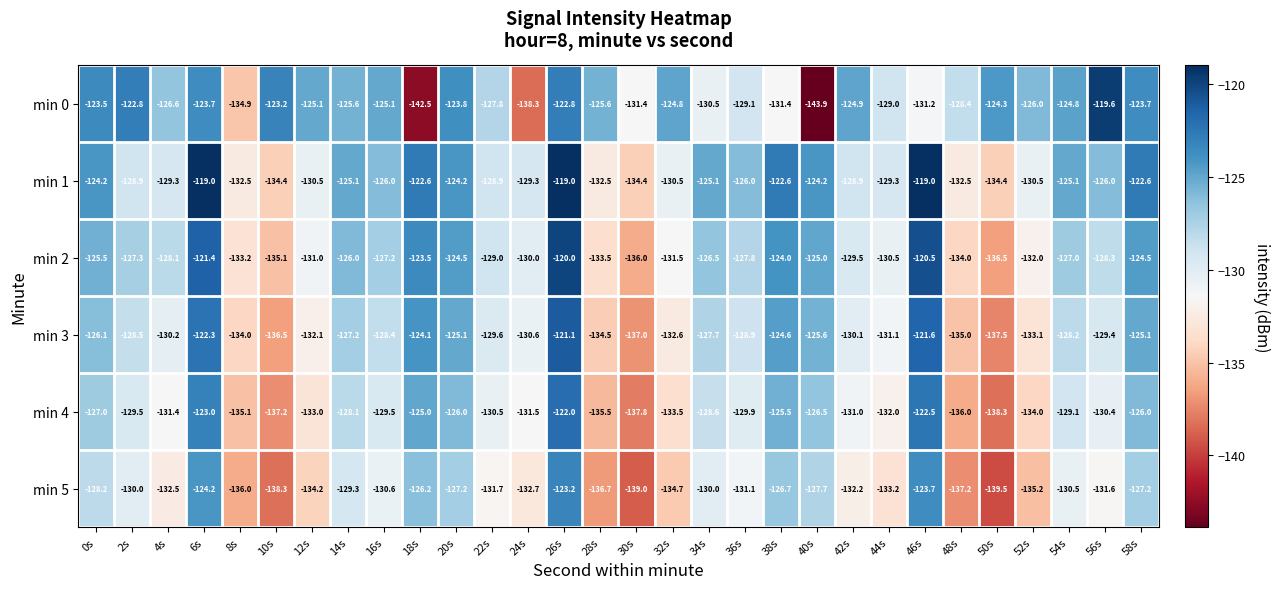

What is the sum of all min 3 values?

-3877.8